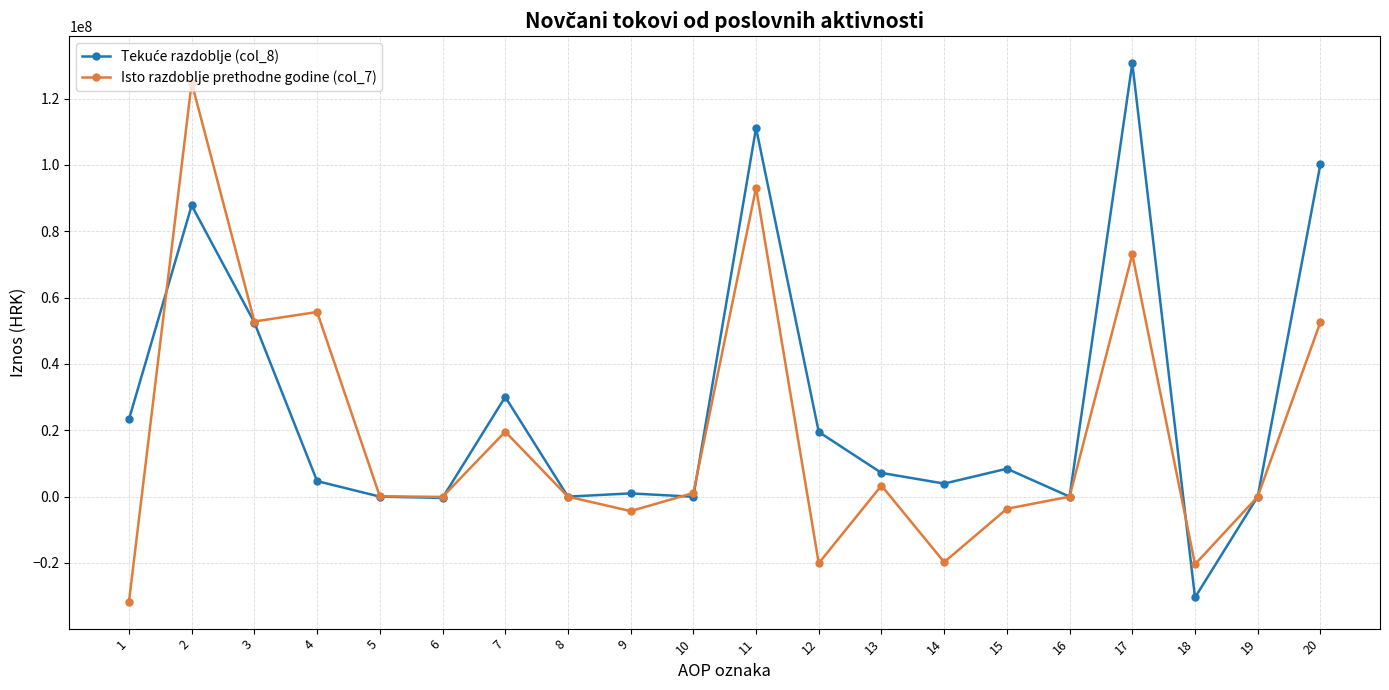

Does the chart display data point markers on the line(s)?

Yes